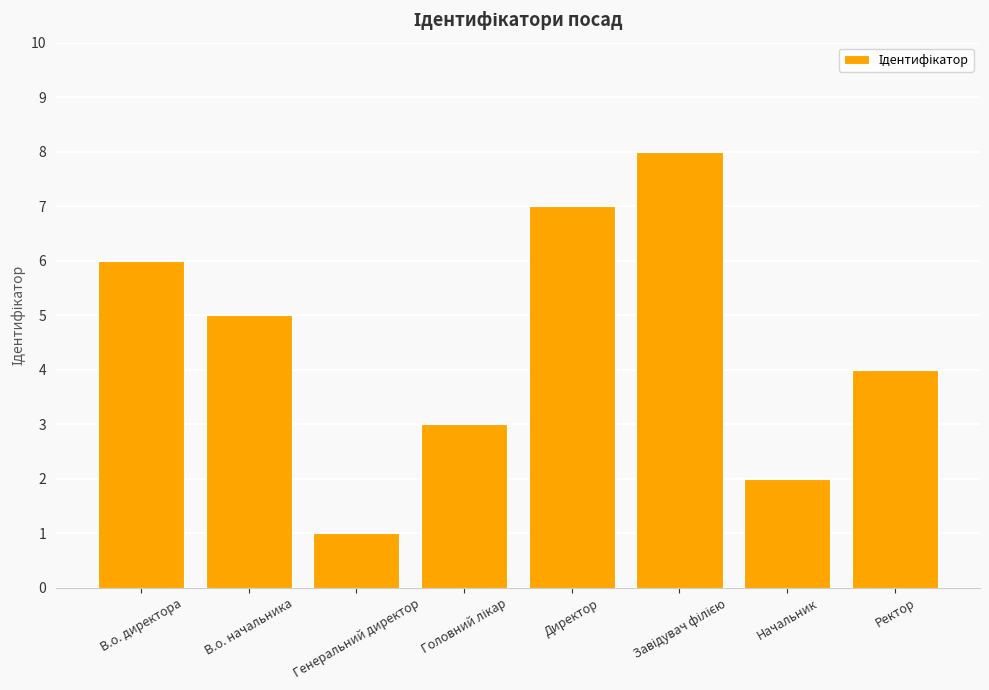

How many categories are shown in the chart?

8